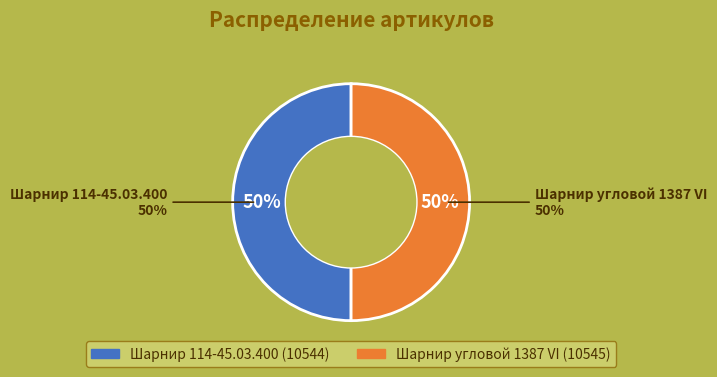

How much of the chart is everything except Шарнир 114-45.03.400?

50.0%